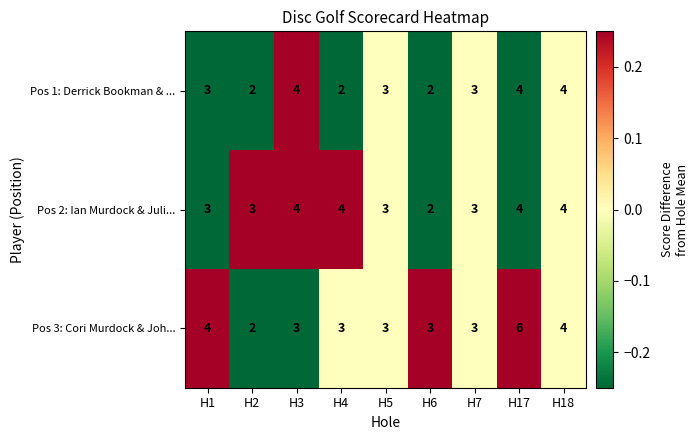

At which category is the sum across all series the highest?

H17